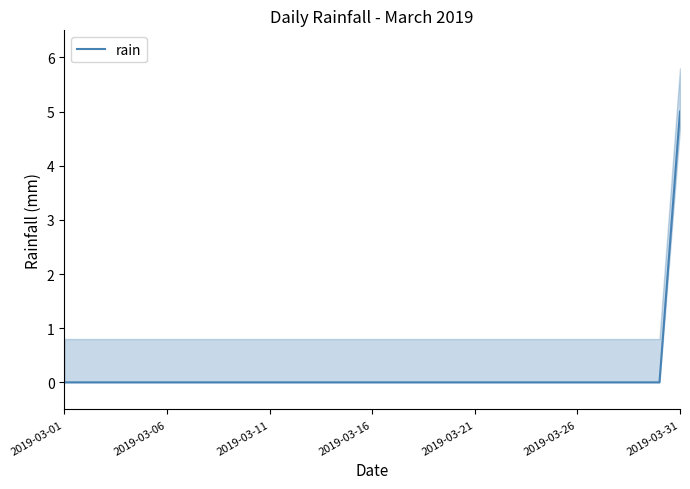

Count the values in the range 0 to 1.

30